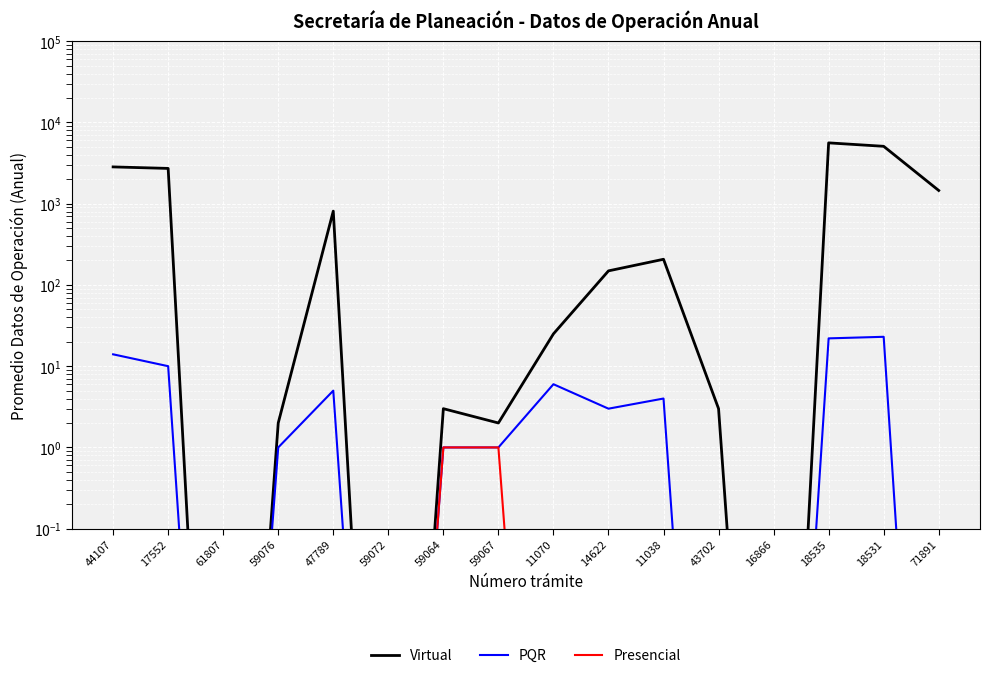

Reading left to right, transcribe all the data shown in this chart.

Virtual: 2836.0	2717.0	0.0	2.0	810.0	0.0	3.0	2.0	25.0	149.0	207.0	3.0	0.0	5605.0	5084.0	1454.0
PQR: 14.0	10.0	0.0	1.0	5.0	0.0	1.0	1.0	6.0	3.0	4.0	0.0	0.0	22.0	23.0	0.0
Presencial: 0.0	0.0	0.0	0.0	0.0	0.0	1.0	1.0	0.0	0.0	0.0	0.0	0.0	0.0	0.0	0.0